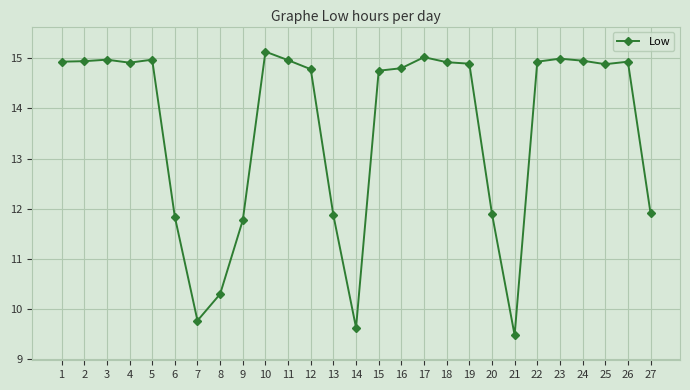

Where does the data first go above 14?

1